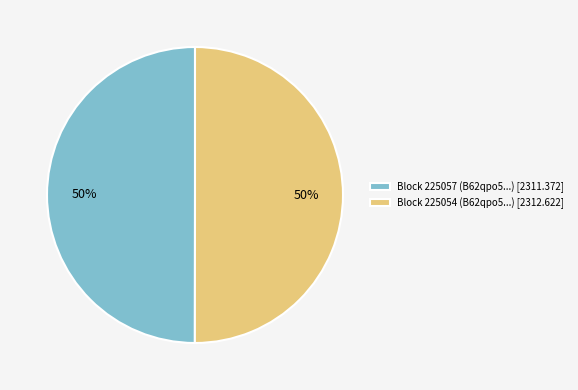

Approximately how many times larger is the value at Block 225054 (B62qpo5...) [2312.622] compared to Block 225057 (B62qpo5...) [2311.372]?

1.0